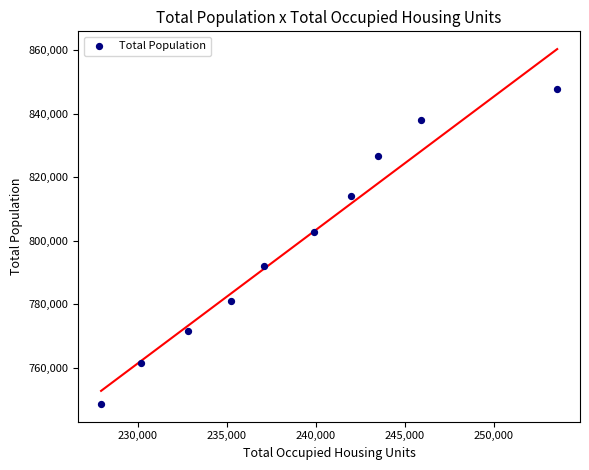

What is the average Y value?

798392.9